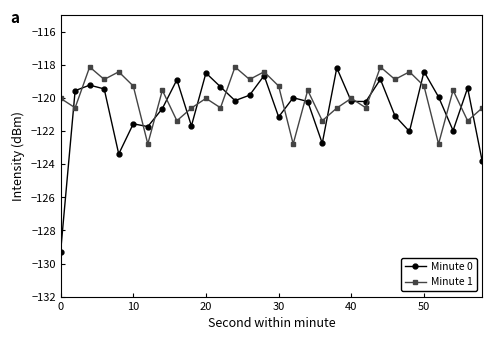

How many times do Minute 0 and Minute 1 cross each other?

18